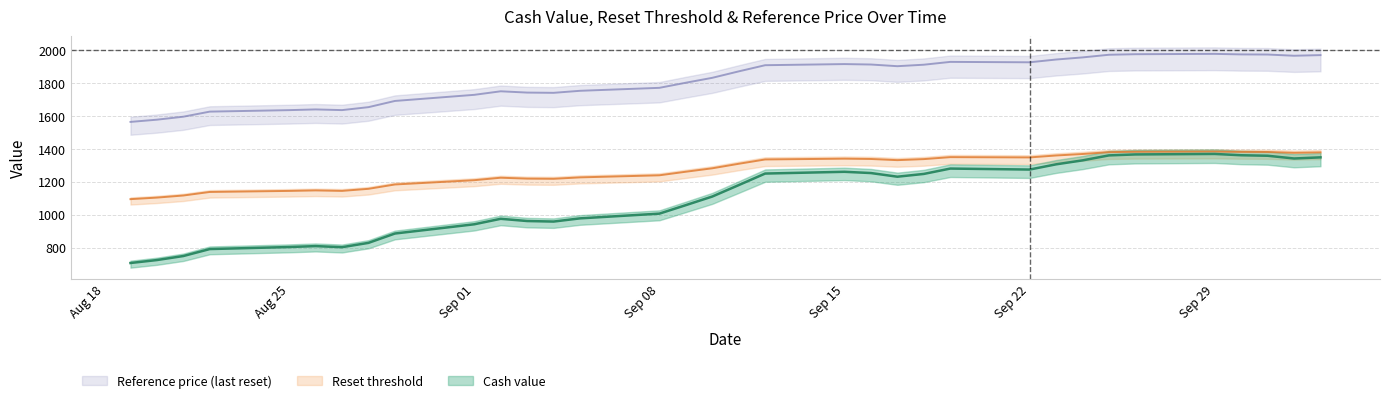

Reading left to right, extract all data points from this chart.

Cash value: 707.2	725.1	749.6	791.9	804.2	809.8	803.3	829.5	886.3	942.4	975.7	962.2	959.0	978.4	1007.1	1058.7	1111.0	1180.4	1250.7	1261.3	1253.7	1231.6	1248.4	1281.0	1275.0	1306.7	1330.7	1361.0	1366.8	1369.8	1361.9	1358.8	1342.2	1349.1
Reset threshold: 1095.1	1104.6	1117.3	1138.9	1145.2	1148.2	1145.3	1157.9	1184.3	1210.3	1225.4	1219.9	1218.8	1227.5	1240.1	1261.8	1282.6	1310.1	1336.3	1341.1	1339.2	1332.1	1338.4	1350.4	1348.7	1360.5	1369.4	1380.8	1383.1	1384.5	1382.3	1381.7	1376.6	1379.2
Reference price: 1564.5	1578.0	1596.2	1627.0	1636.0	1640.3	1636.2	1654.2	1691.8	1729.0	1750.5	1742.7	1741.2	1753.5	1771.5	1802.5	1832.3	1871.5	1909.0	1915.8	1913.2	1903.0	1912.0	1929.2	1926.7	1943.5	1956.3	1972.5	1975.8	1977.8	1974.7	1973.8	1966.5	1970.3